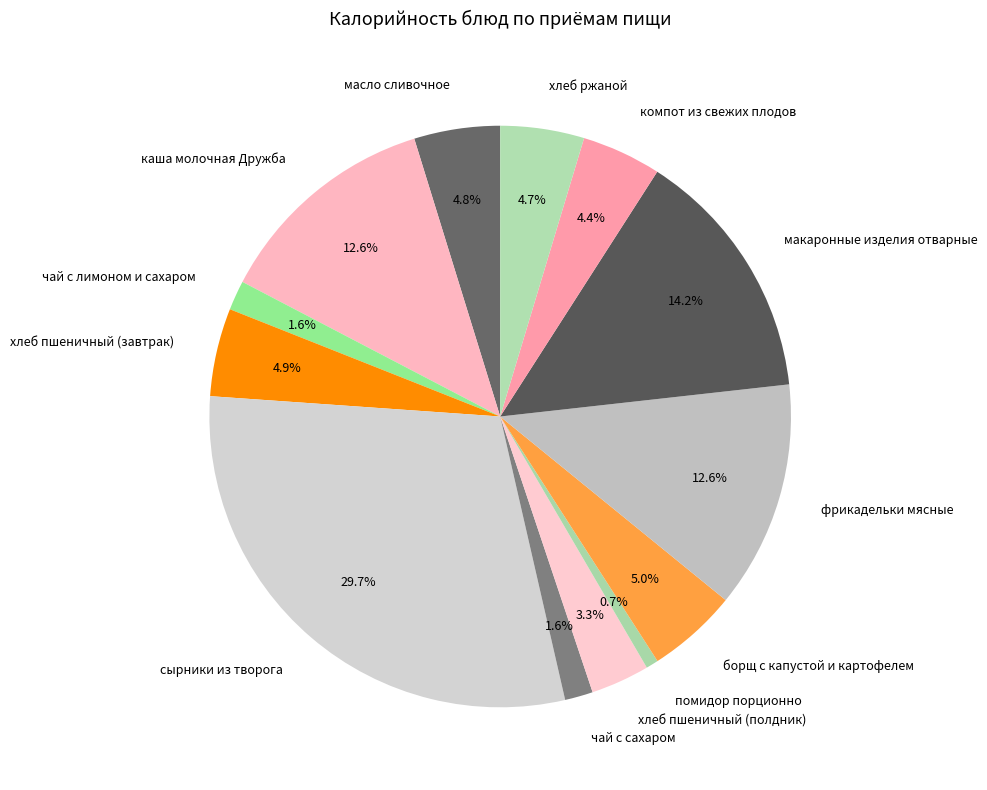

Which slice is the largest?

сырники из творога